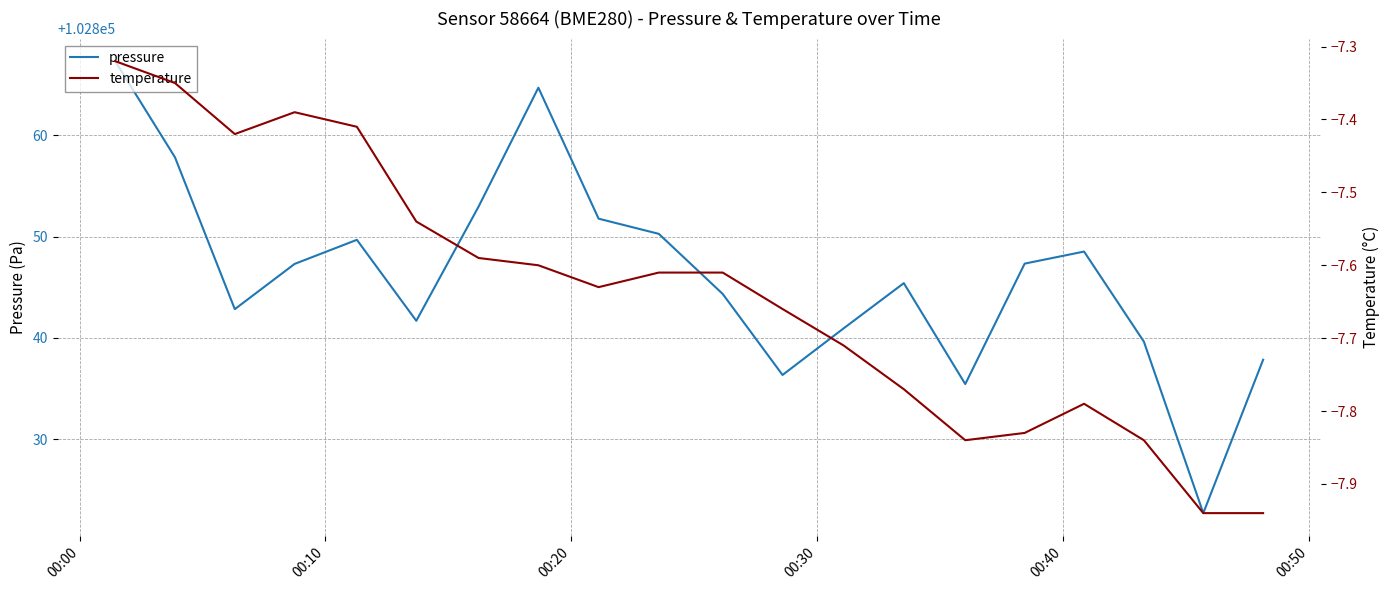

What is the value of the pressure point at the 17th from the left?

102848.5